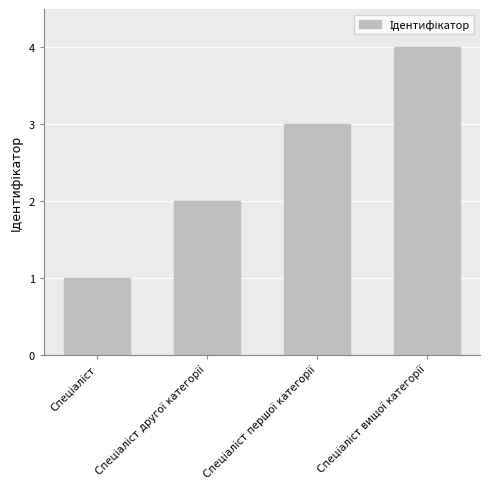

What is the sum of all values?

10